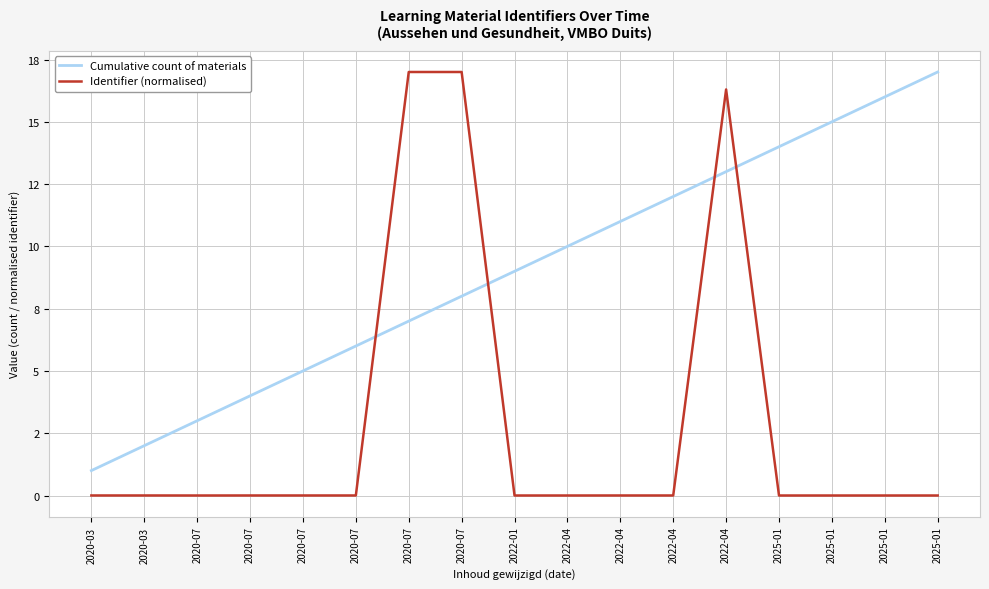

Is this an area chart (filled region under the line)?

No